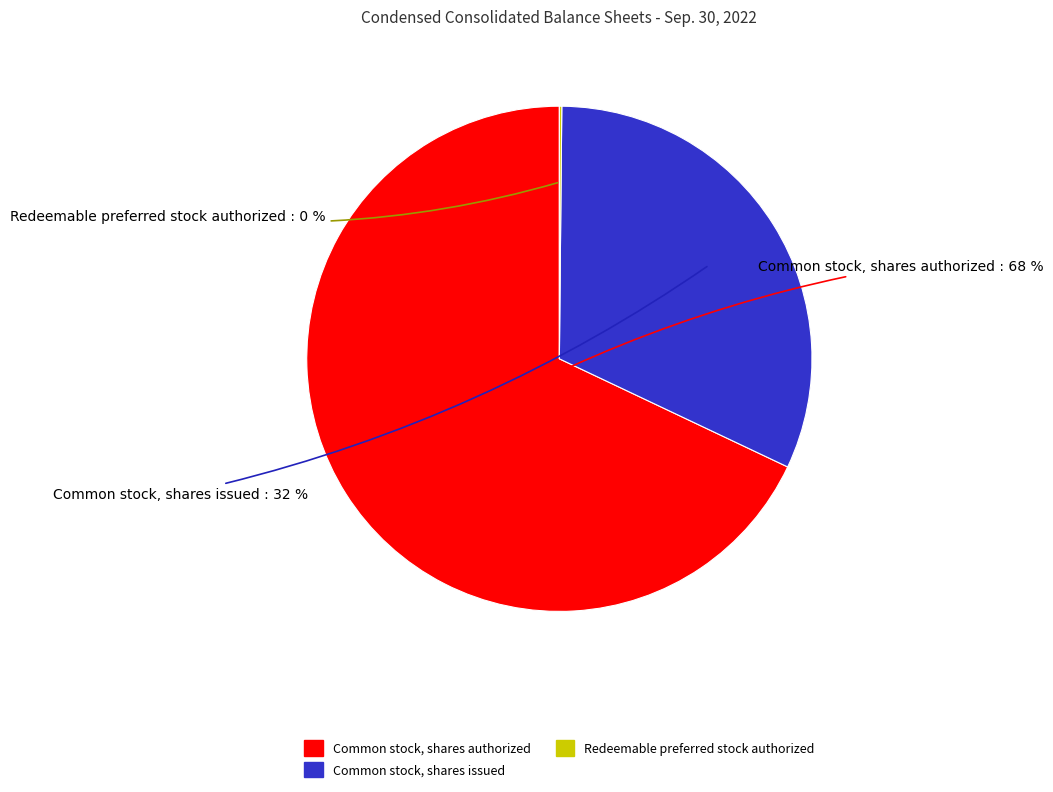

Which category has the biggest portion of the pie?

Common stock, shares authorized